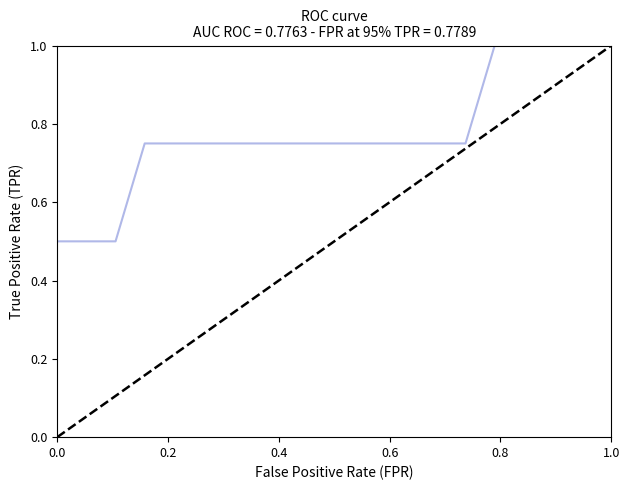

Reading left to right, transcribe all the data shown in this chart.

0.5	0.5	0.5	0.7	0.7	0.7	0.7	0.7	0.7	0.7	0.7	0.7	0.7	0.7	0.7	1.0	1.0	1.0	1.0	1.0